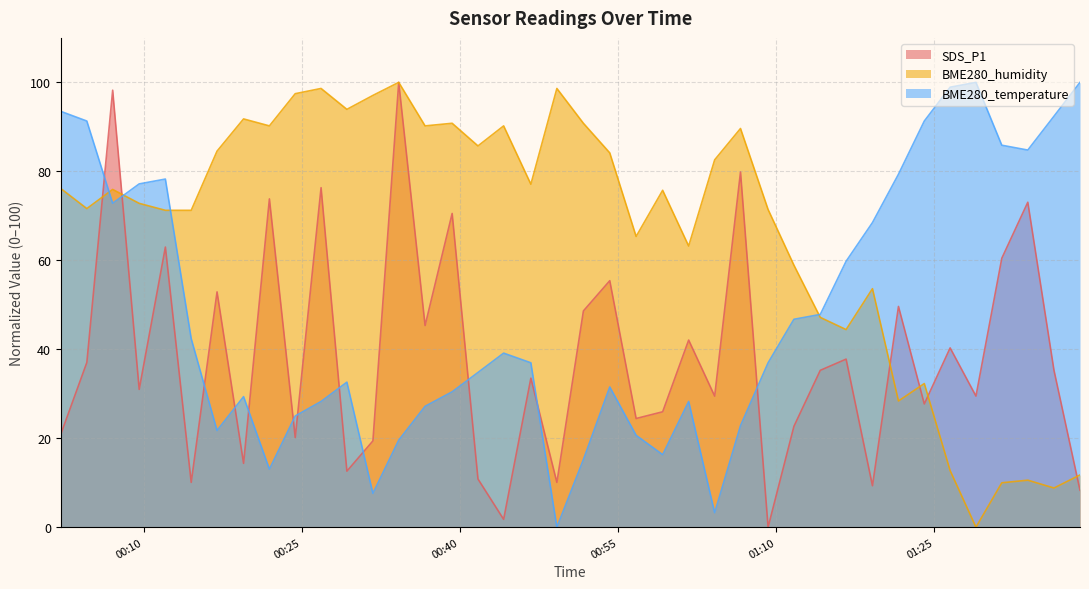

True or false: SDS_P1 has more than 2 interior local peaks.

True